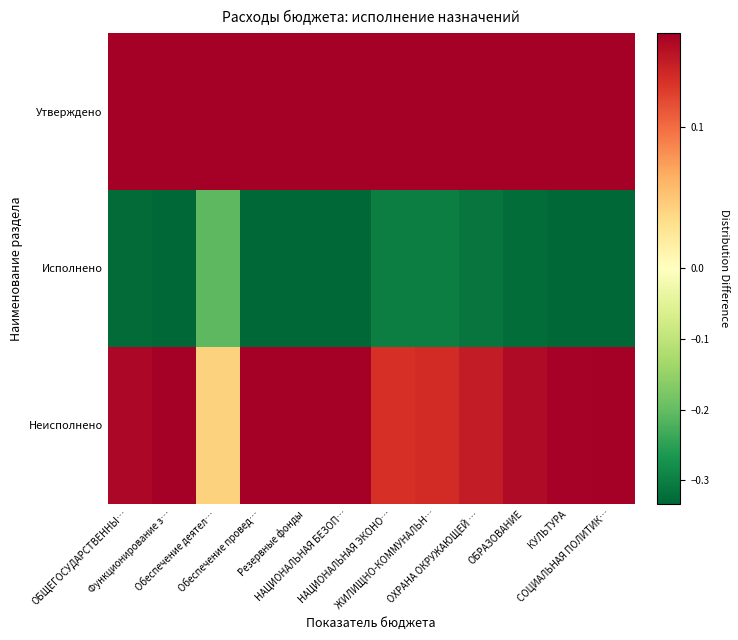

What is the difference between the highest and lowest values at ЖИЛИЩНО-КОММУНАЛЬН…?

0.5